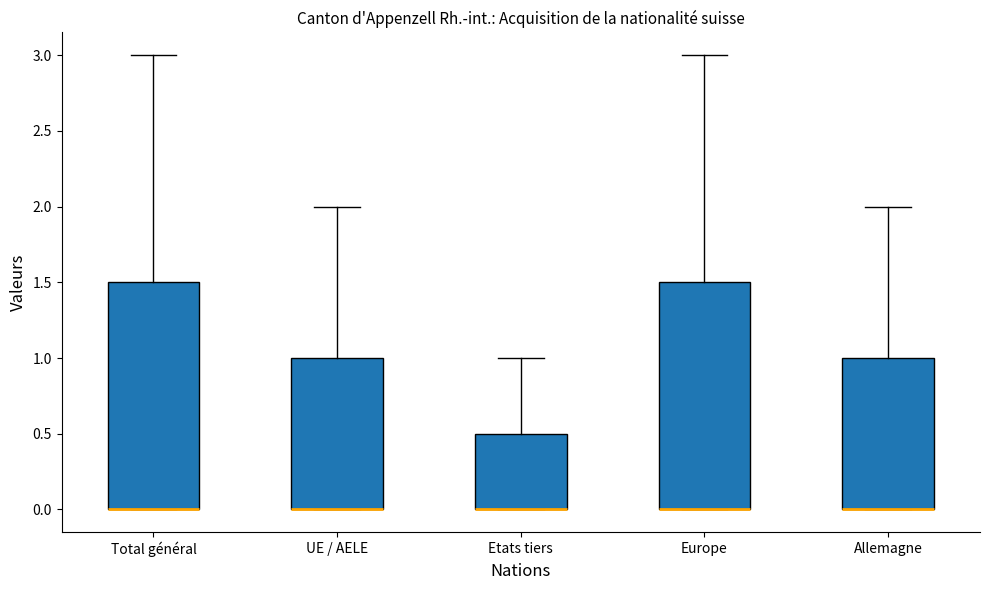

Where does the upper whisker of the box for Total général end on the y-axis? The values are not printed on the chart, so give them approximately, as read against the axis.

3.0